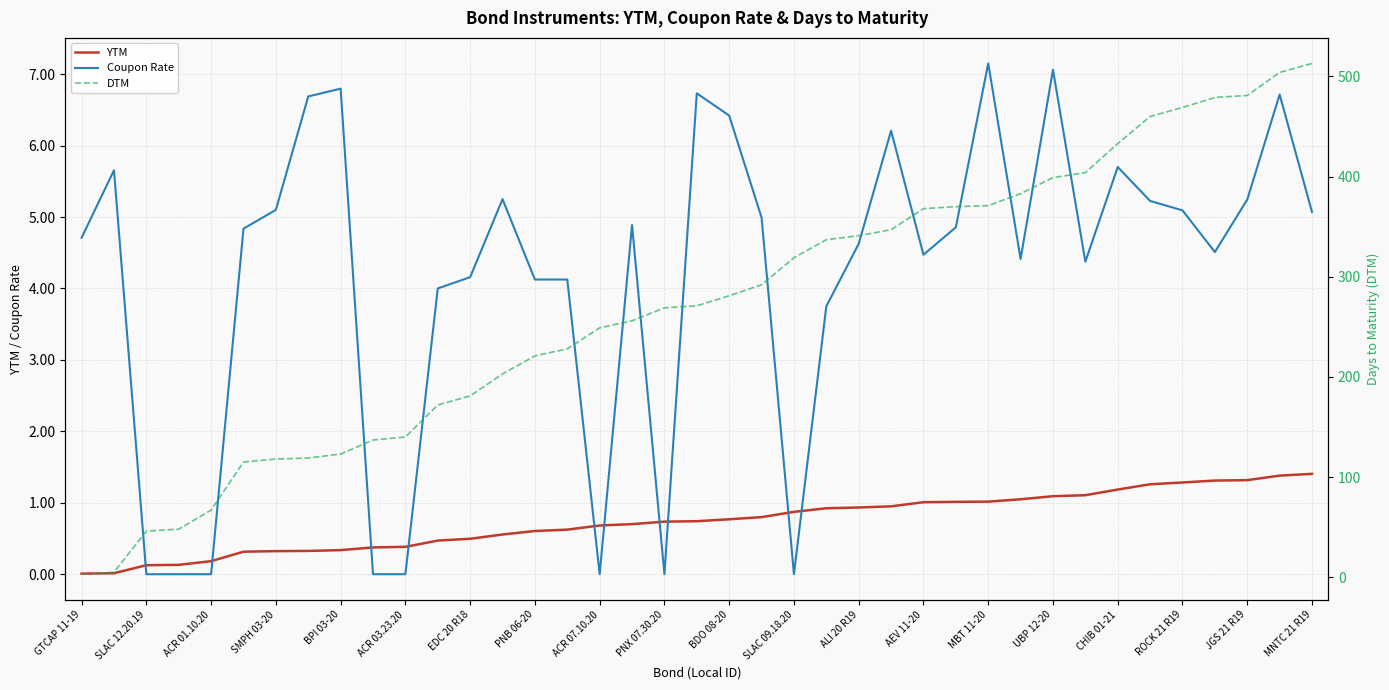

How many times do Coupon Rate and YTM cross each other?

10